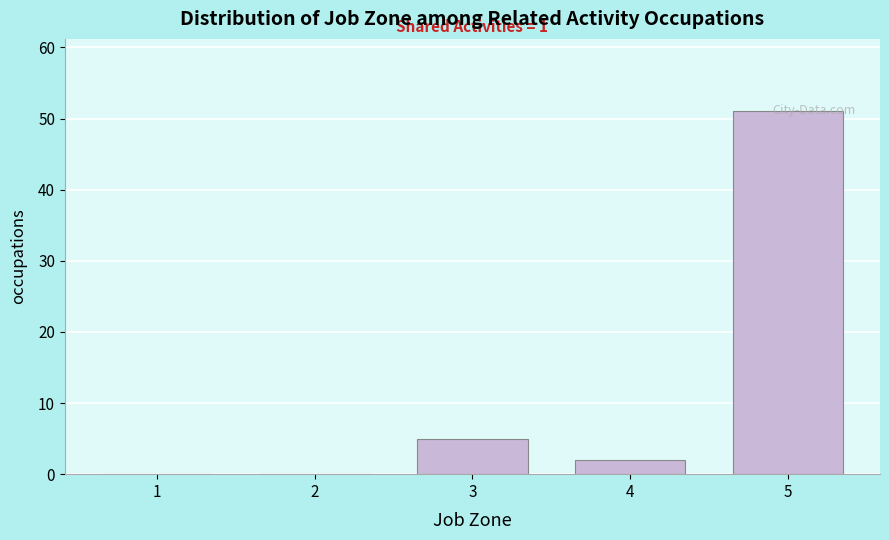

What is the maximum value shown in the chart?

51